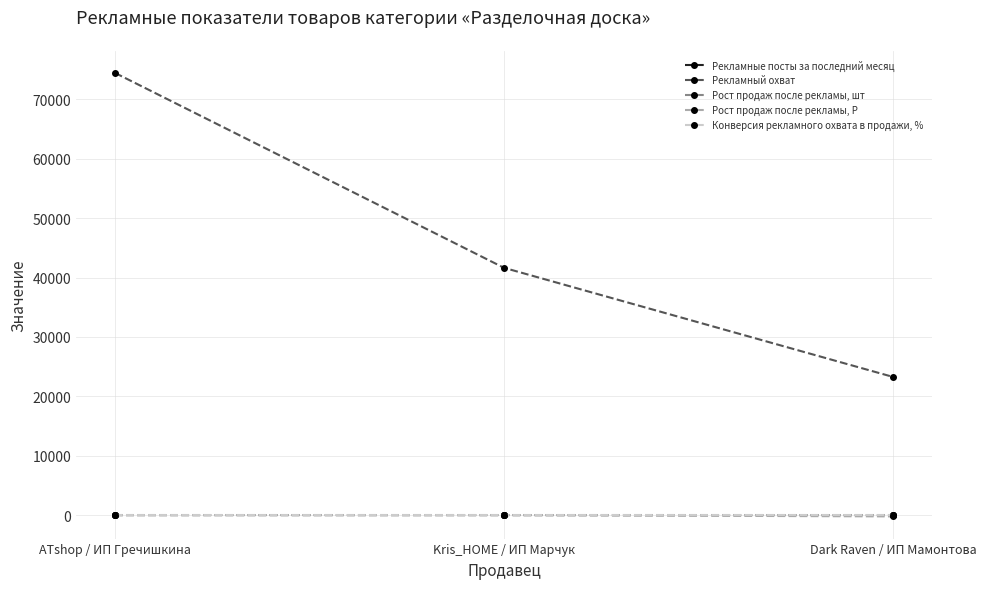

Between Kris_HOME / ИП Марчук and Dark Raven / ИП Мамонтова, which series saw the biggest shift?

Рекламный охват